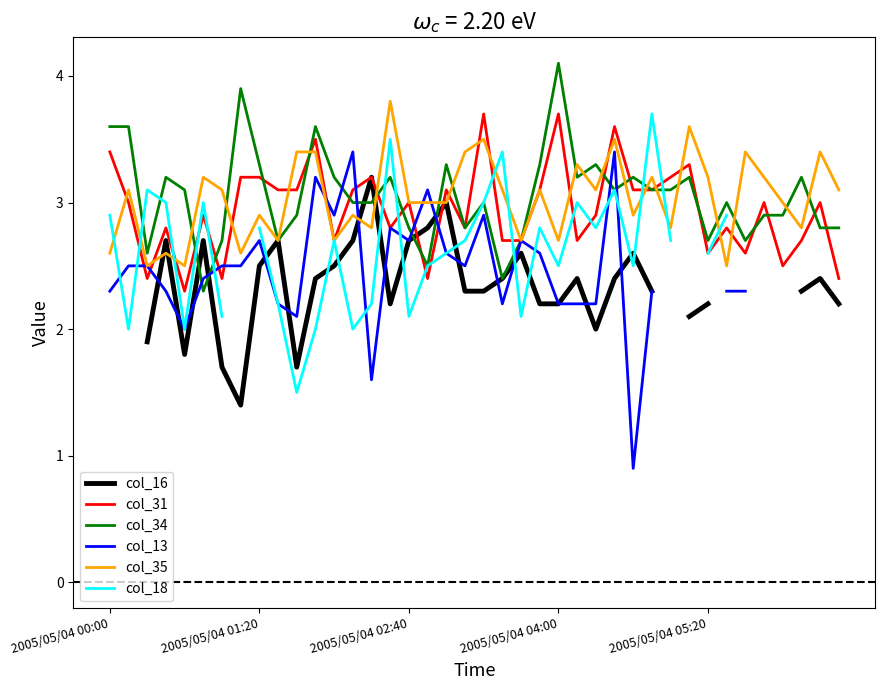

Which series has the largest total across all categories?

col_34